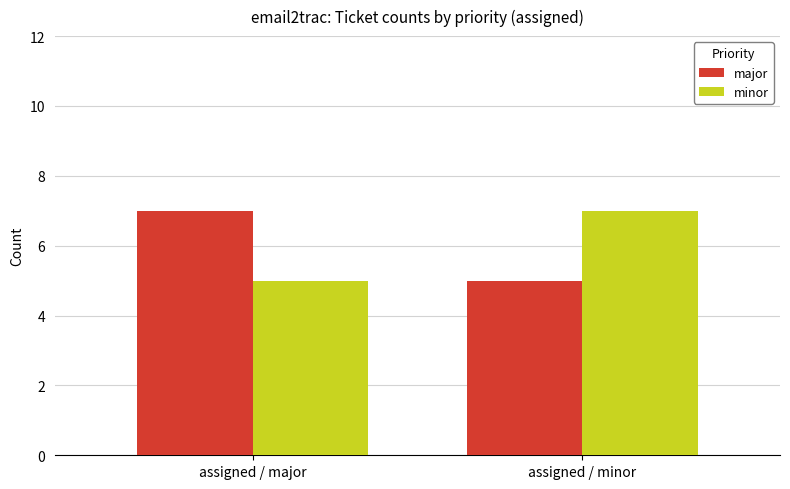

What is the label of the 2nd bar from the right?

assigned / major